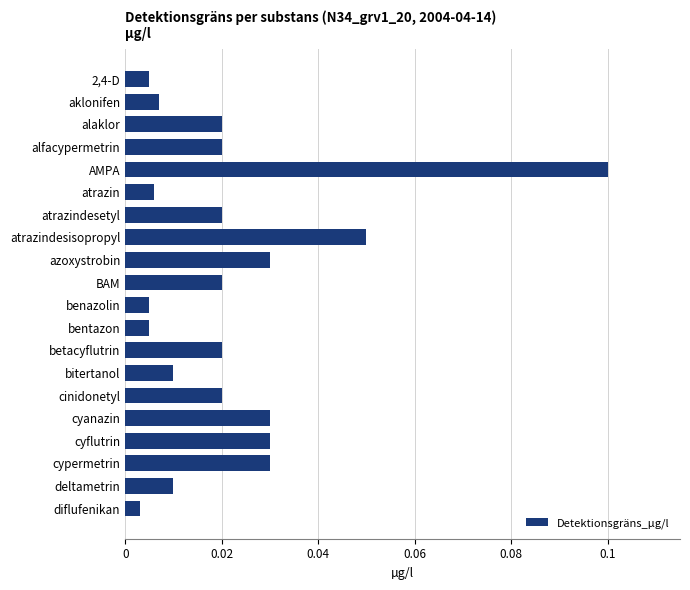

The chart shows a value of 0.0 at atrazindesisopropyl. True or false?

False